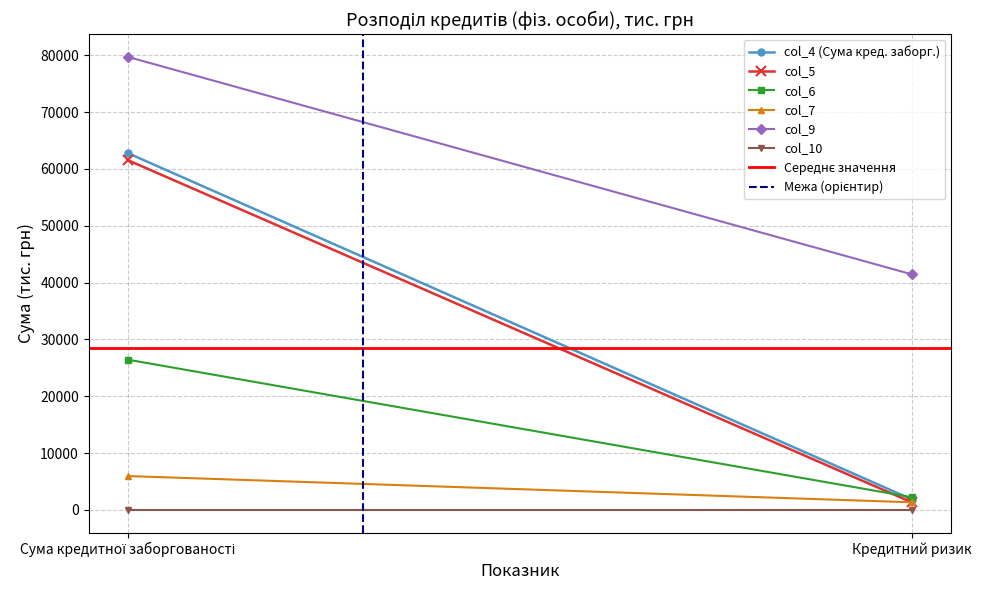

At which category is the sum across all series the highest?

Сума кредитної заборгованості